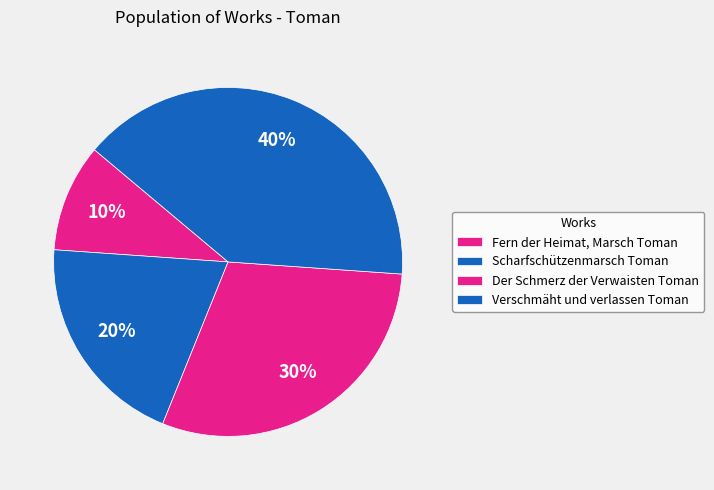

Is there a majority slice in this chart?

No